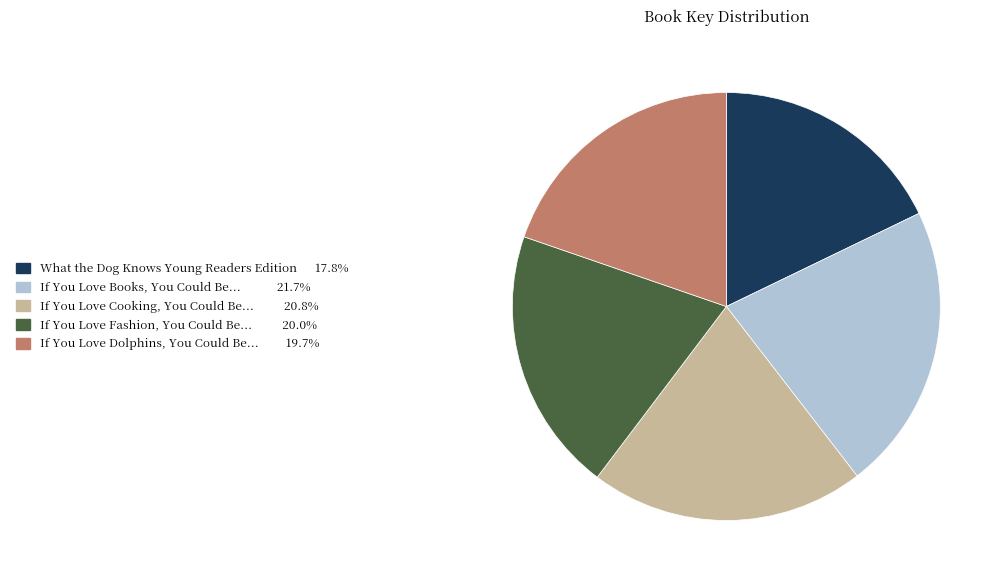

How many segments does this pie chart have?

5